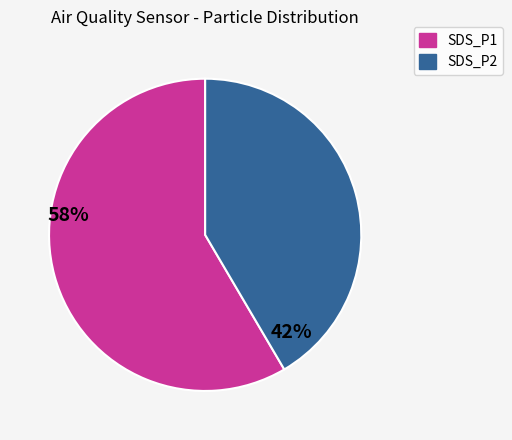

Is there a majority slice in this chart?

Yes